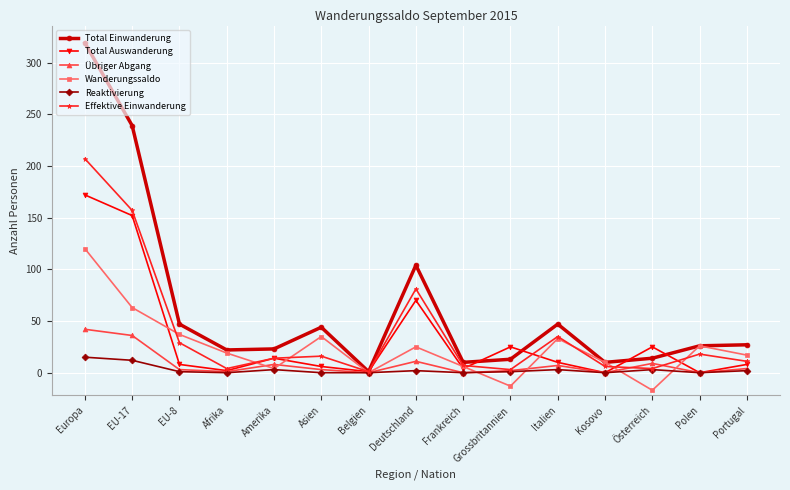

At how many categories does at least one series exceed 268?

1